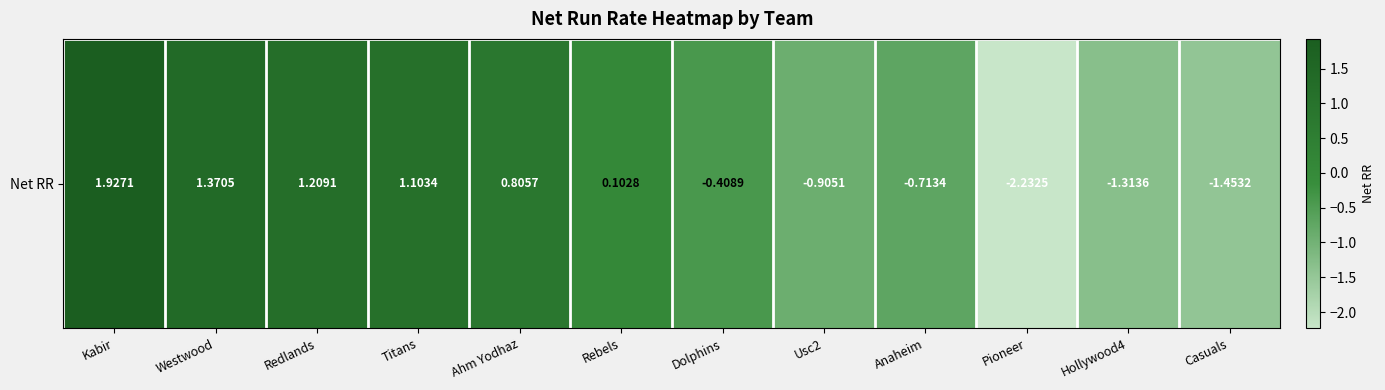

How many data points are less than 0?

6